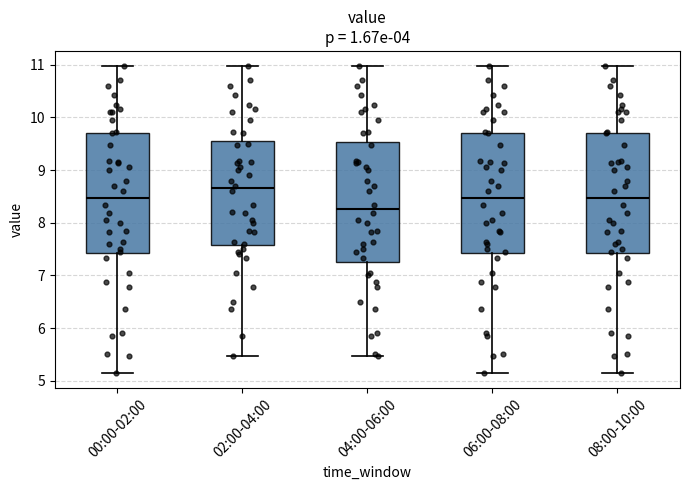

Where does the median line of the box for 00:00-02:00 sit on the y-axis? The values are not printed on the chart, so give them approximately, as read against the axis.

8.5